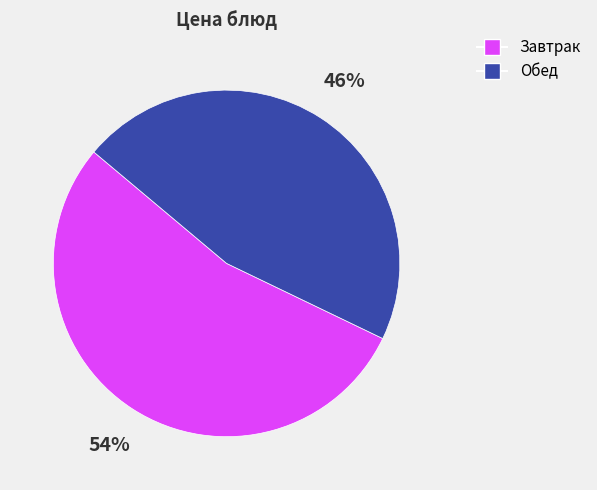

Is there a majority slice in this chart?

Yes